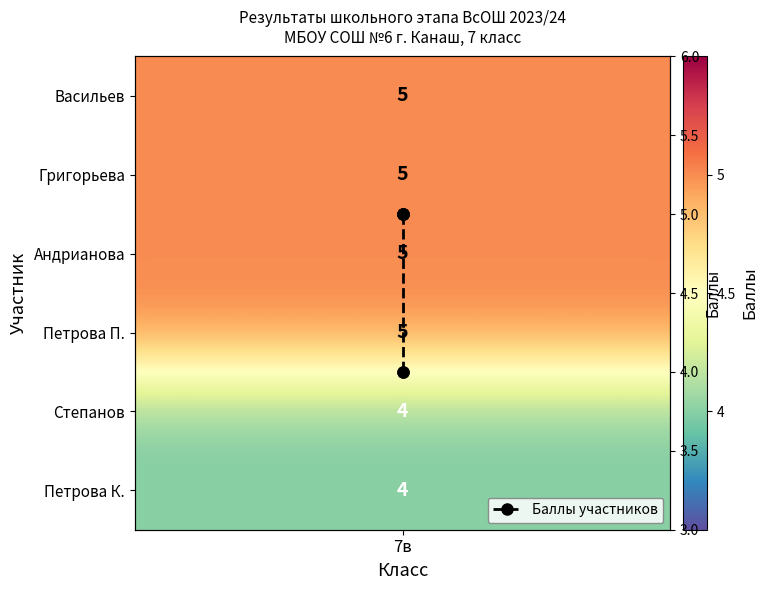

How many values are between 4 and 5?

6